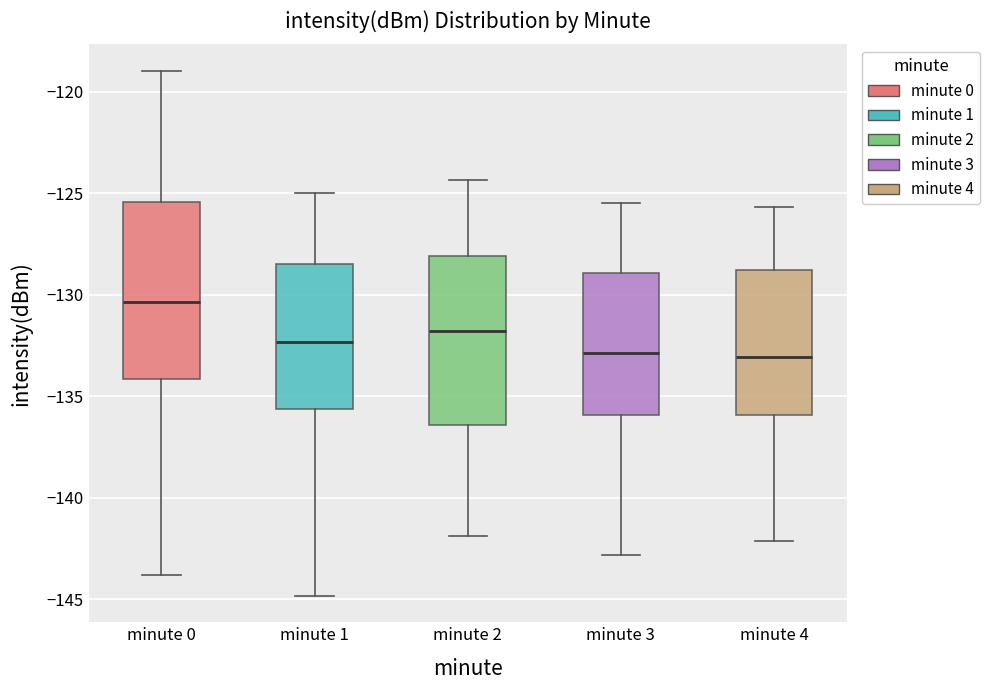

Where is the lower edge of the box for minute 1 on the y-axis? The values are not printed on the chart, so give them approximately, as read against the axis.

-135.5